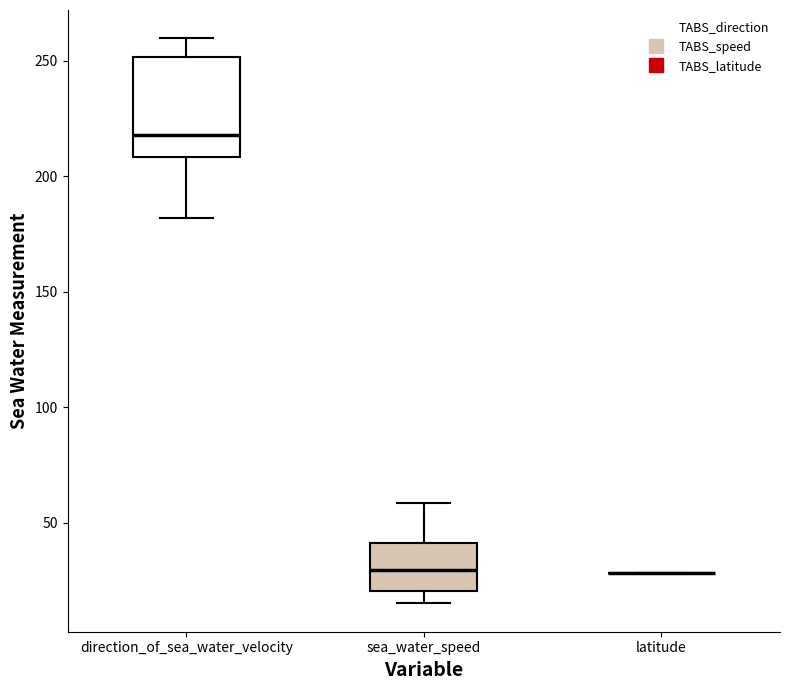

Reading left to right, transcribe this box plot: for each box, give where its median line is, the range the box spans, and where its two whiskers end, as read against the y-axis. The values are not printed on the chart, so give them approximately, as read against the axis.

direction_of_sea_water_velocity: median 220, box 210 to 250, whiskers 180 to 260
sea_water_speed: median 30, box 20 to 40, whiskers 15 to 60
latitude: box collapsed to a line at 30, whiskers 30 to 30